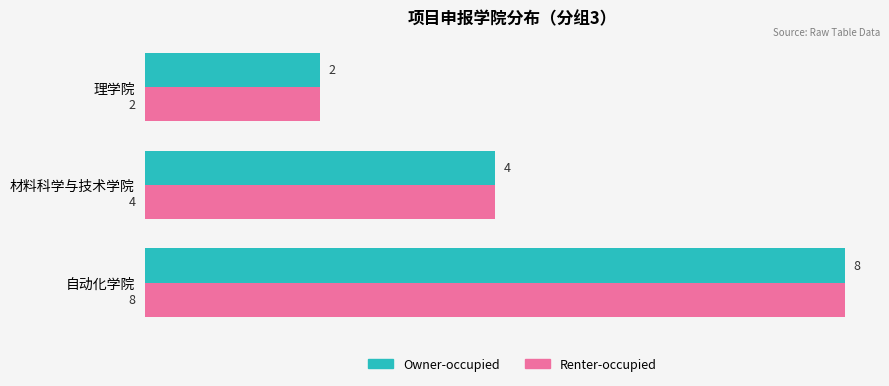

The value of Renter-occupied at 材料科学与技术学院 is 4. True or false?

True